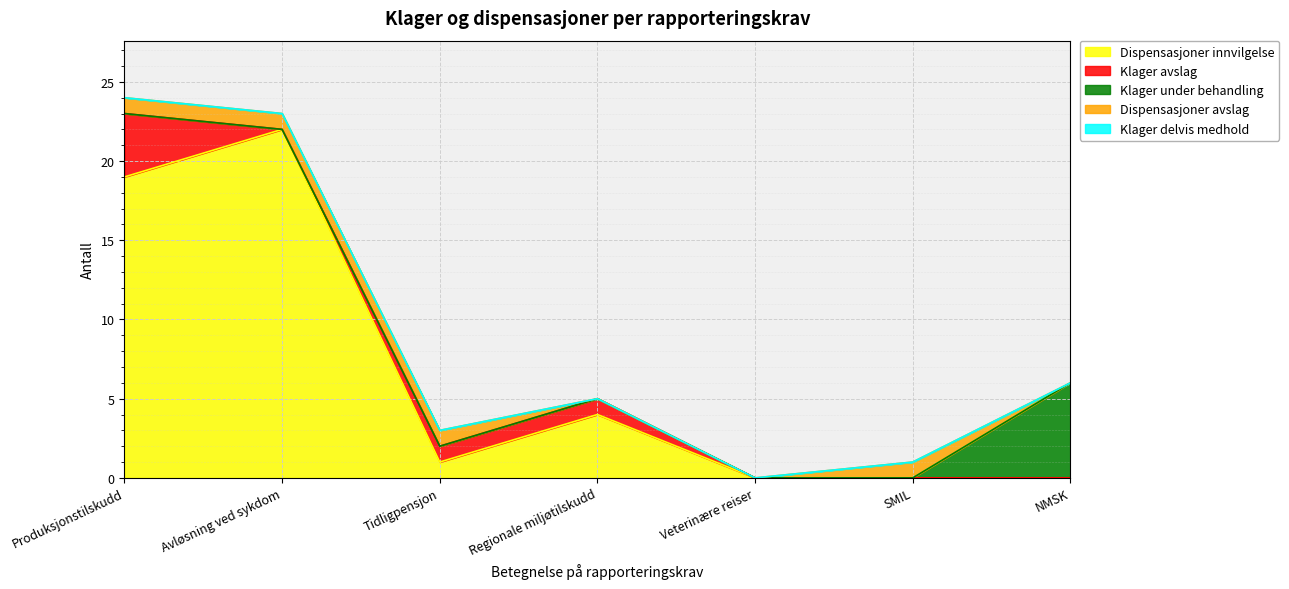

What is the sum of all Dispensasjoner avslag values?

4